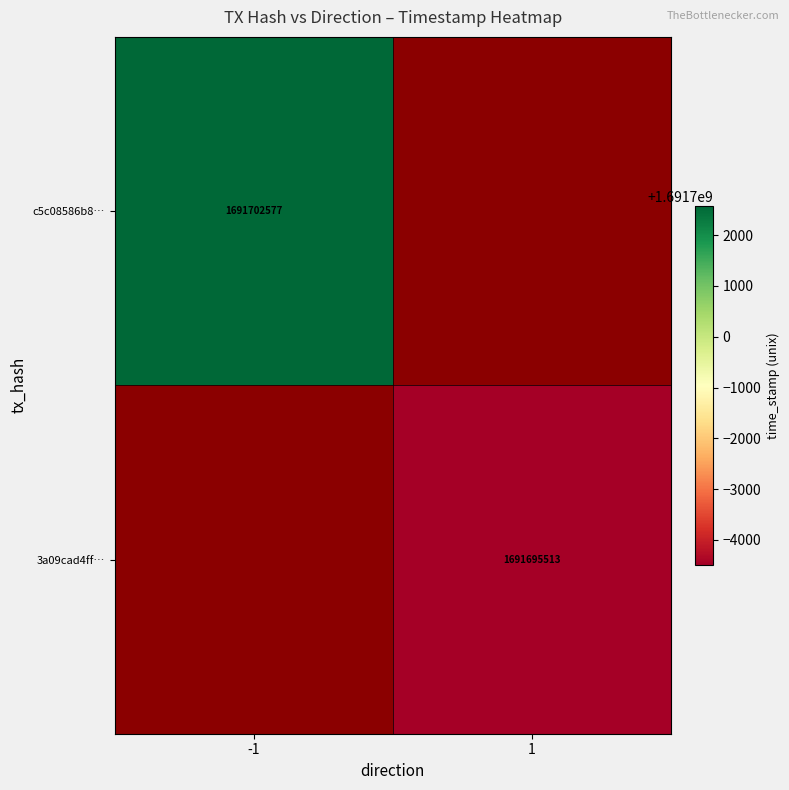

The c5c08586b8… series shows 965466360.3 at -1. True or false?

False